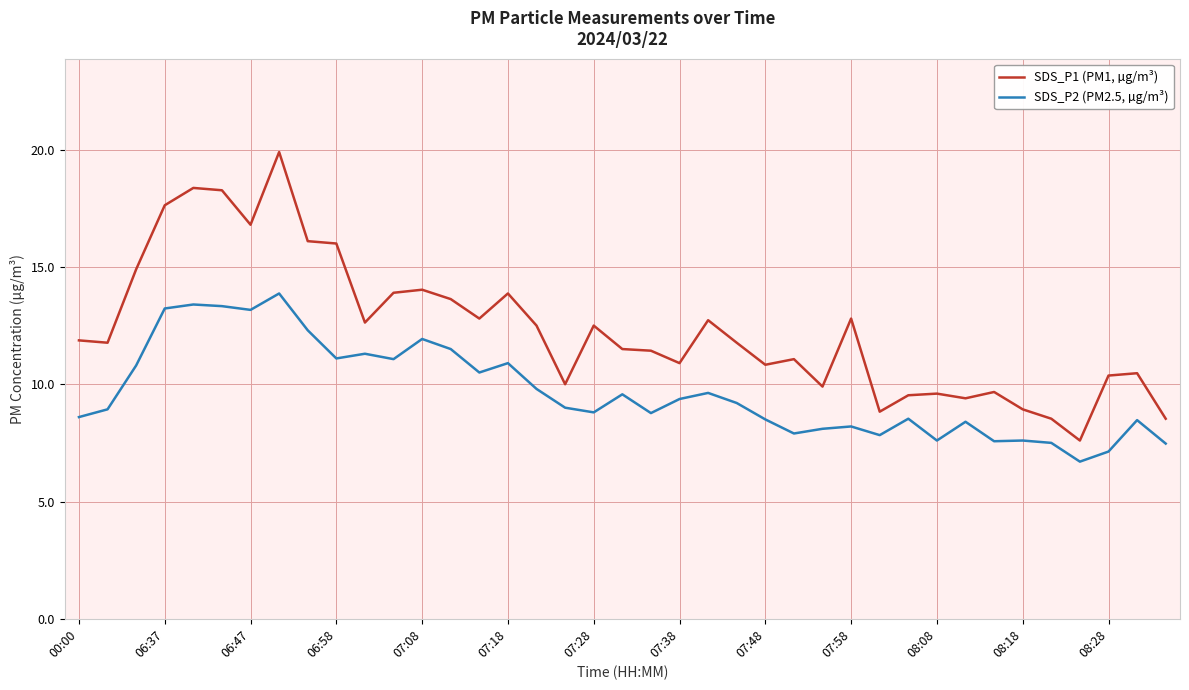

What is the difference between the maximum and minimum values in the SDS_P2 (PM2.5, µg/m³) series?

7.2